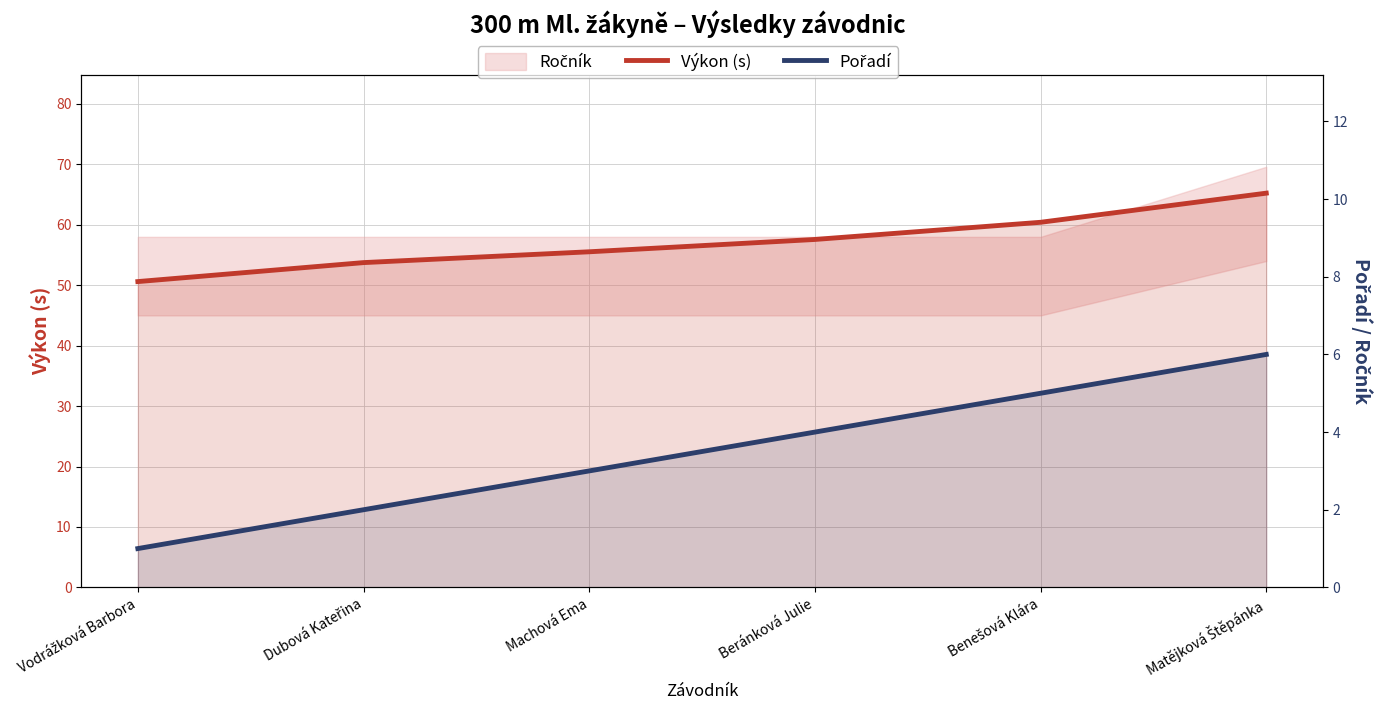

What is the value of the Pořadí point at the 4th from the left?

4.0